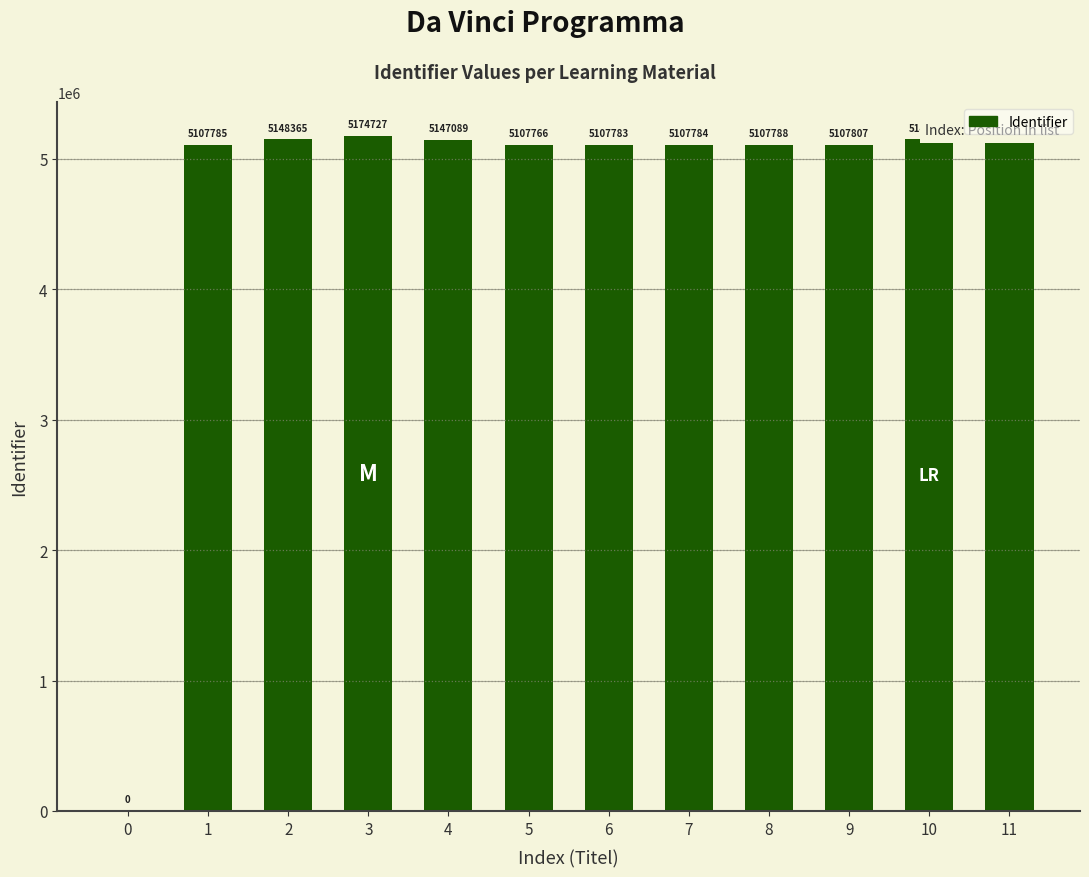

Reading left to right, transcribe all the data shown in this chart.

0	5107785	5148365	5174727	5147089	5107766	5107783	5107784	5107788	5107807	5149022	5149028